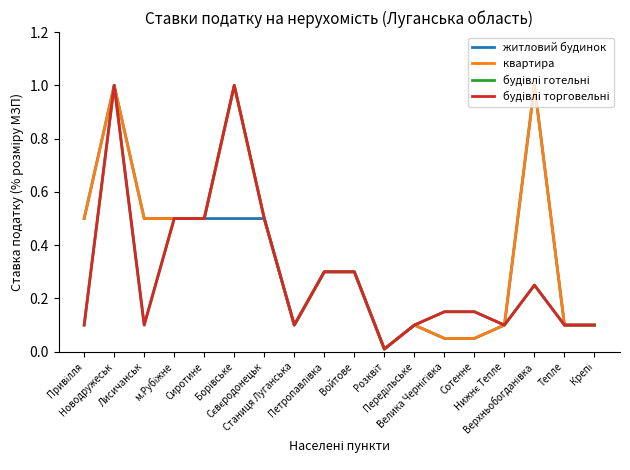

Is this an area chart (filled region under the line)?

No